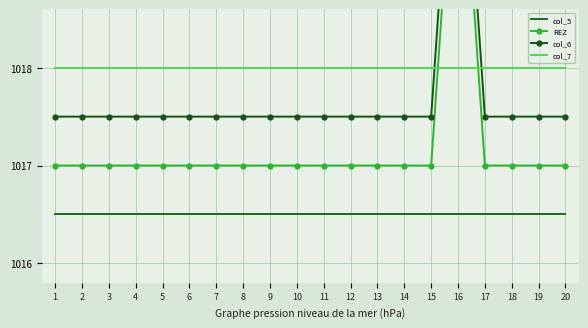

Which series has the largest range (max minus min)?

REZ